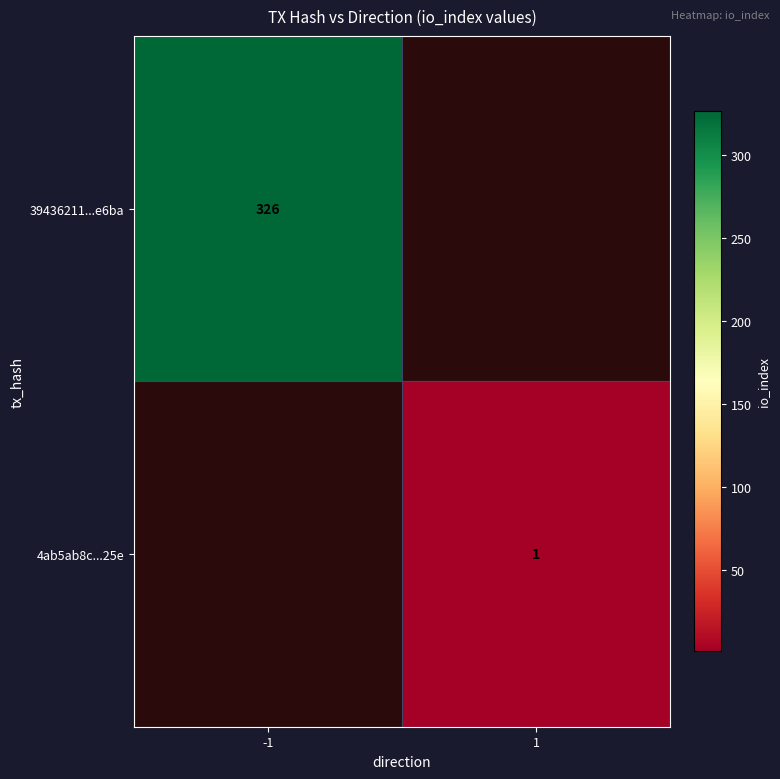

Count the number of categories in the chart.

2